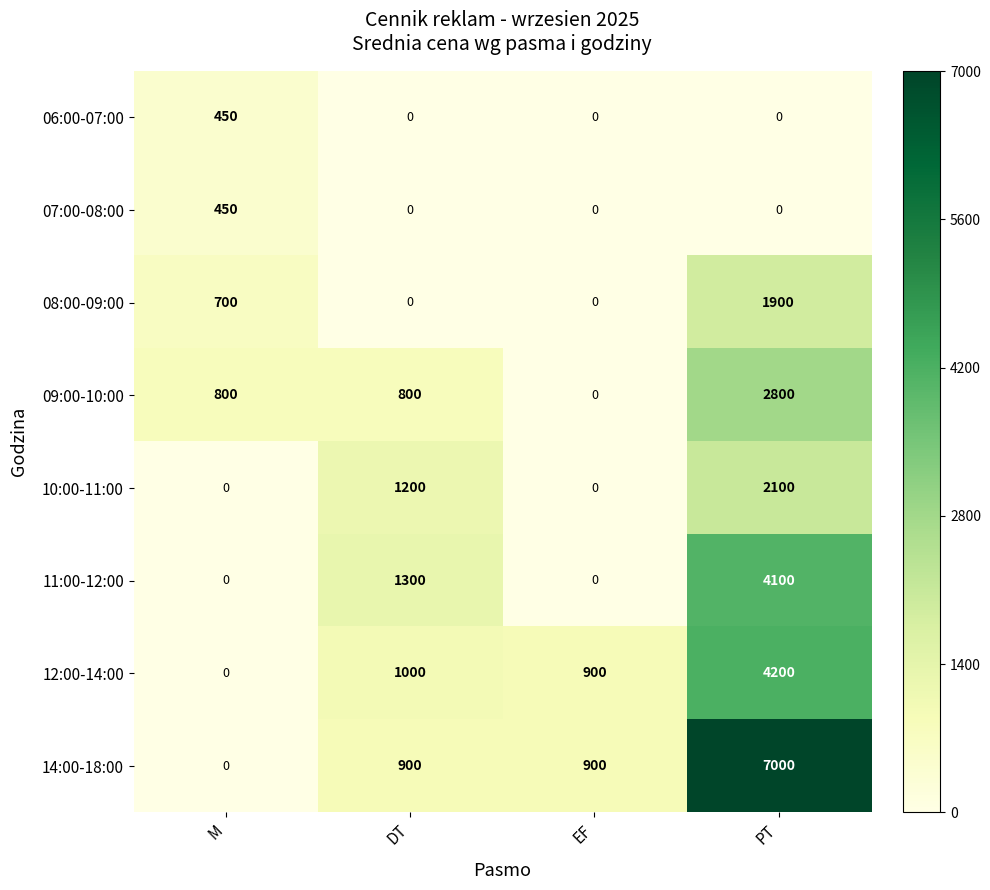

What is the greatest value displayed?

7000